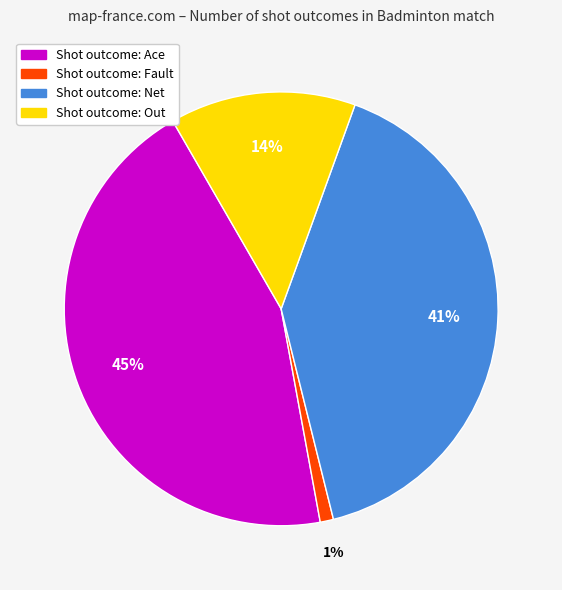

Does any single category account for the majority?

No